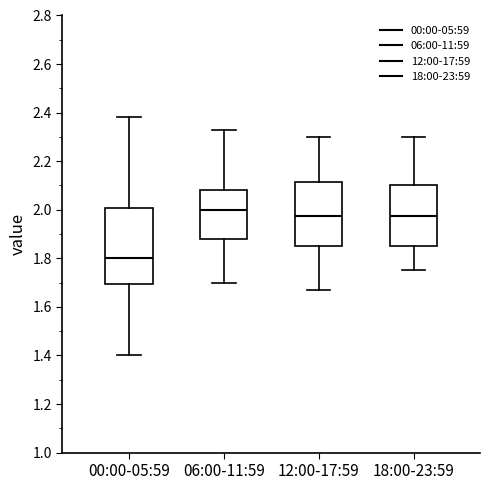

Comparing the boxes themselves (not the whiskers), which one is the tallest?

00:00-05:59